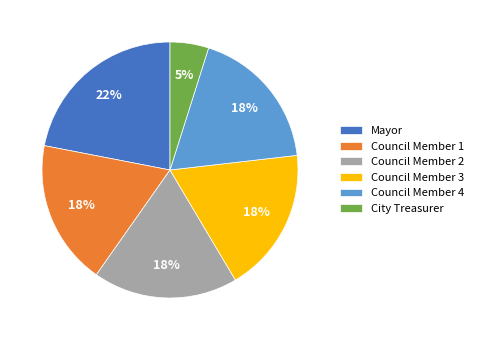

Combined, do Council Member 2 and City Treasurer account for over 50%?

No